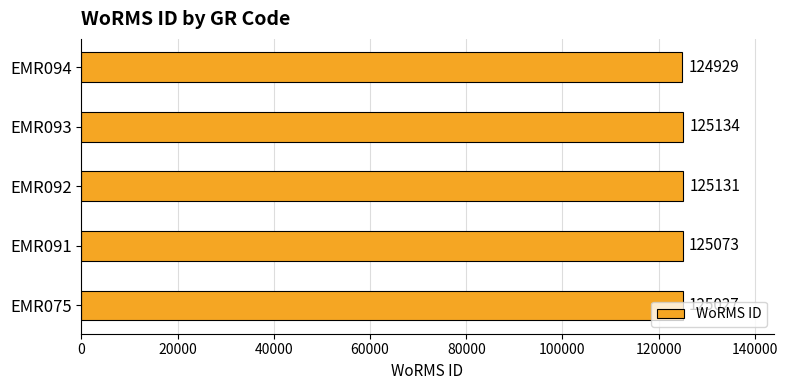

Rank the categories by value from lowest to highest.

EMR094, EMR075, EMR091, EMR092, EMR093